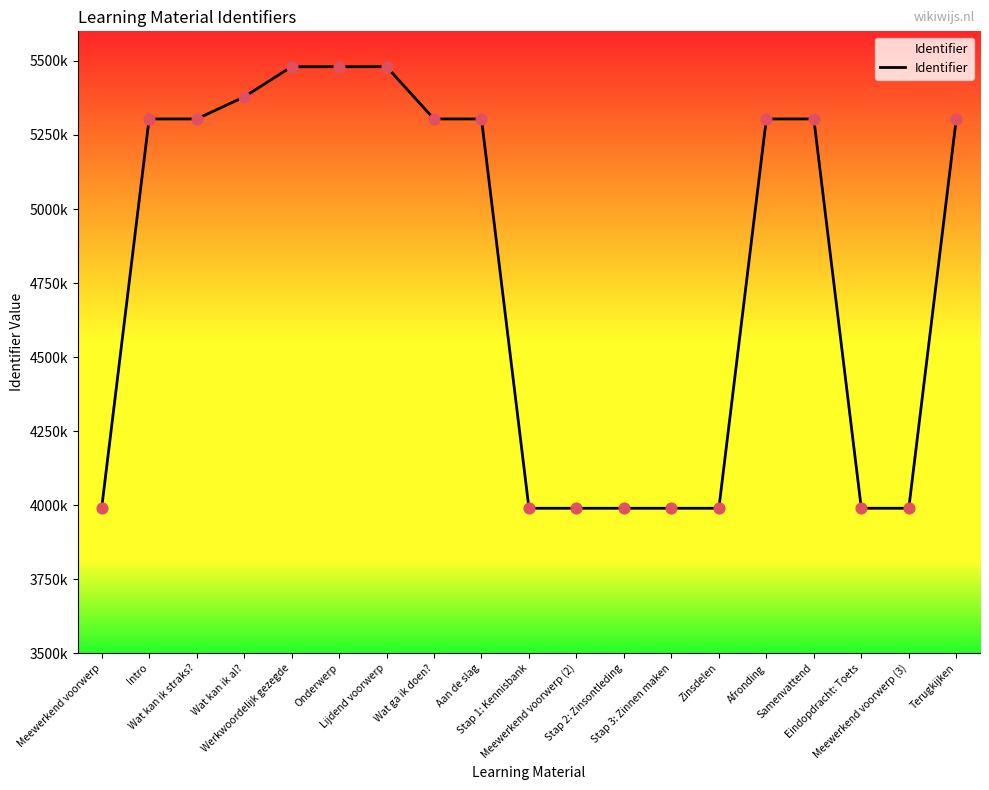

Which has a higher value, Eindopdracht: Toets or Intro?

Intro